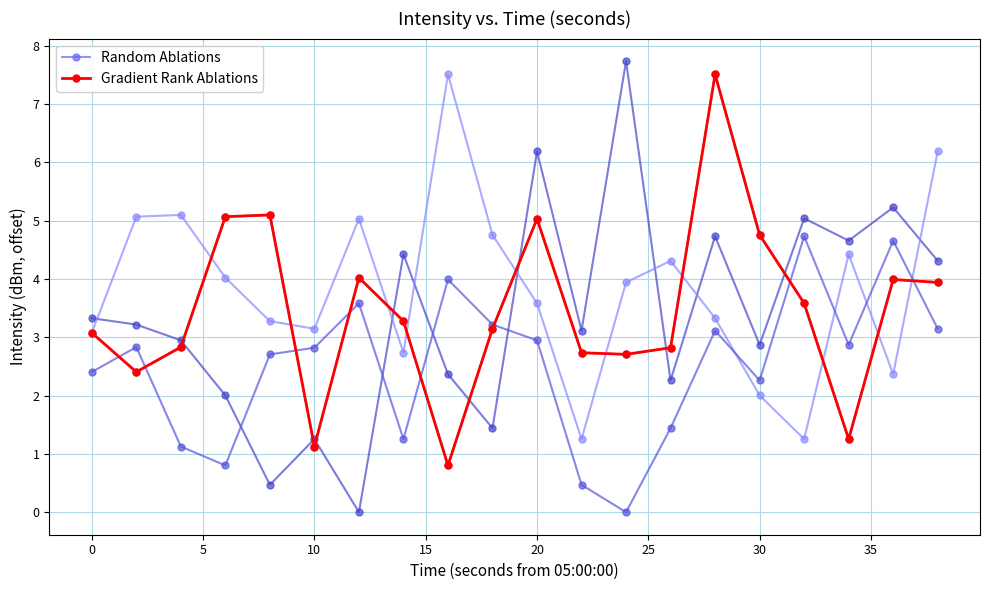

What is the minimum value for Random Ablations?

0.8